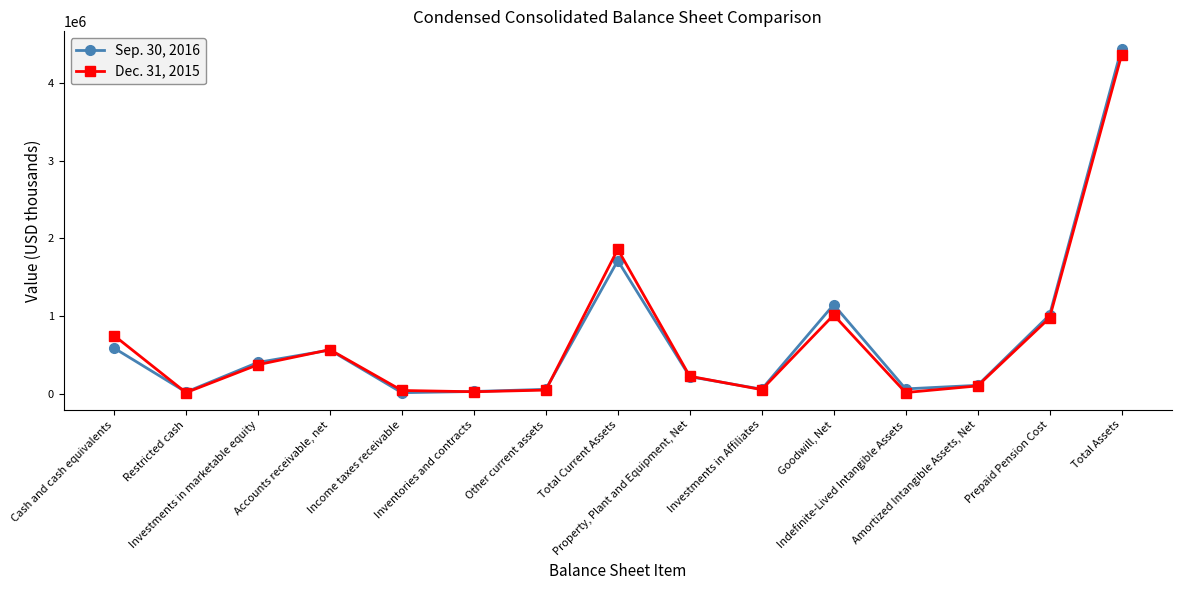

True or false: Sep. 30, 2016 has more than 1 interior local peaks.

True